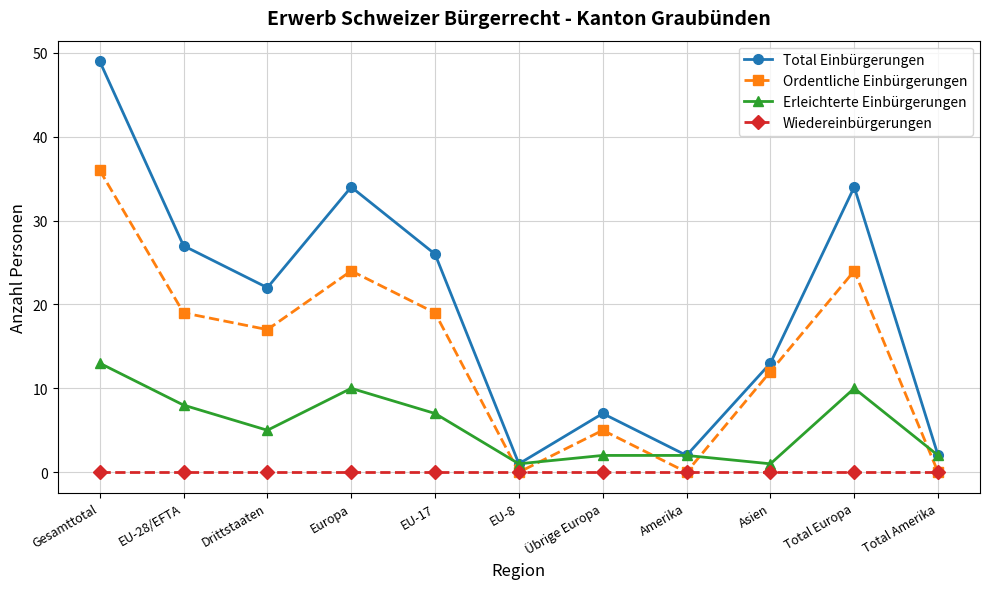

Which series has the largest total across all categories?

Total Einbürgerungen